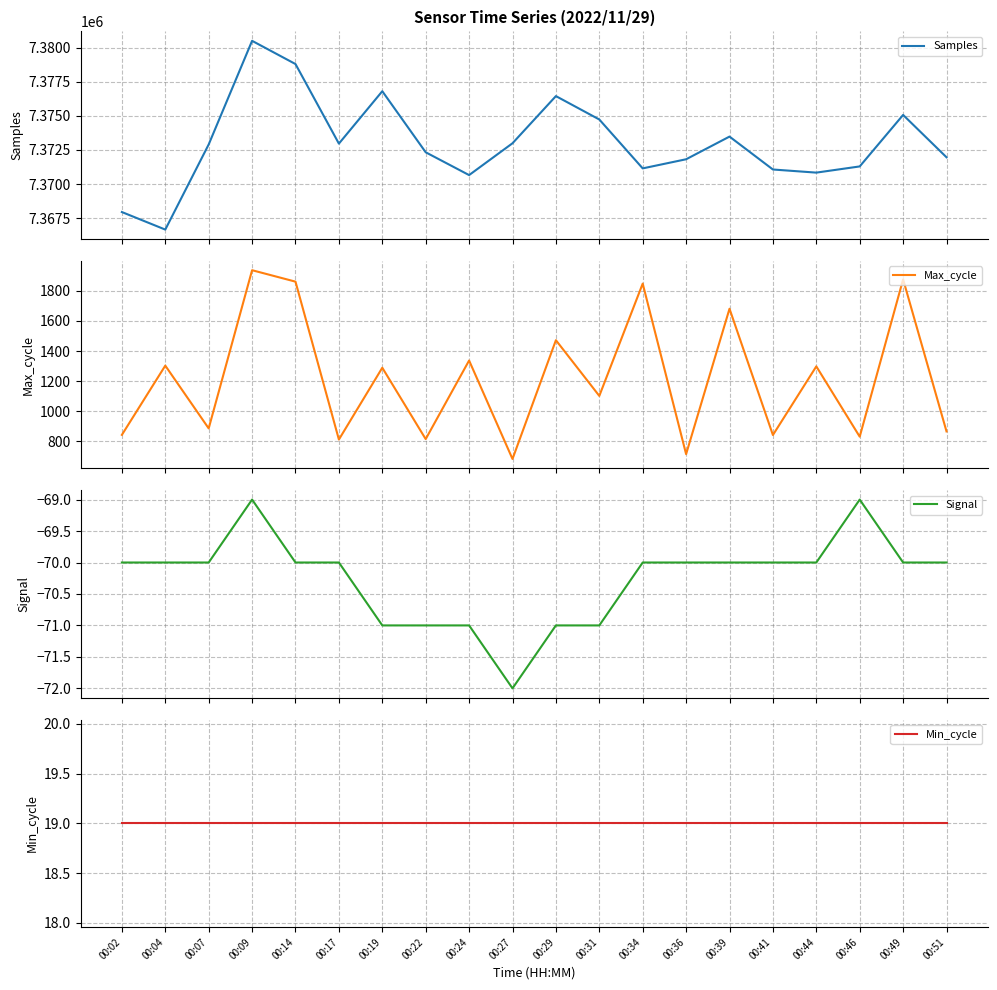

Between 00:34 and 00:44, which series saw the biggest shift?

Max_cycle